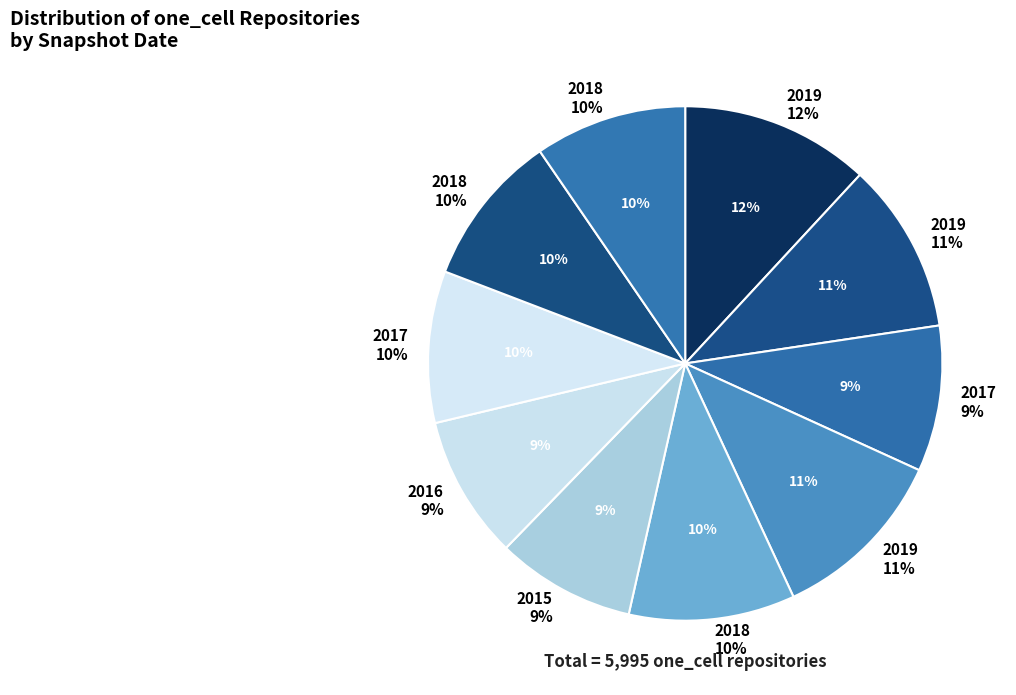

Which category has the smallest portion of the pie?

2015-10-01